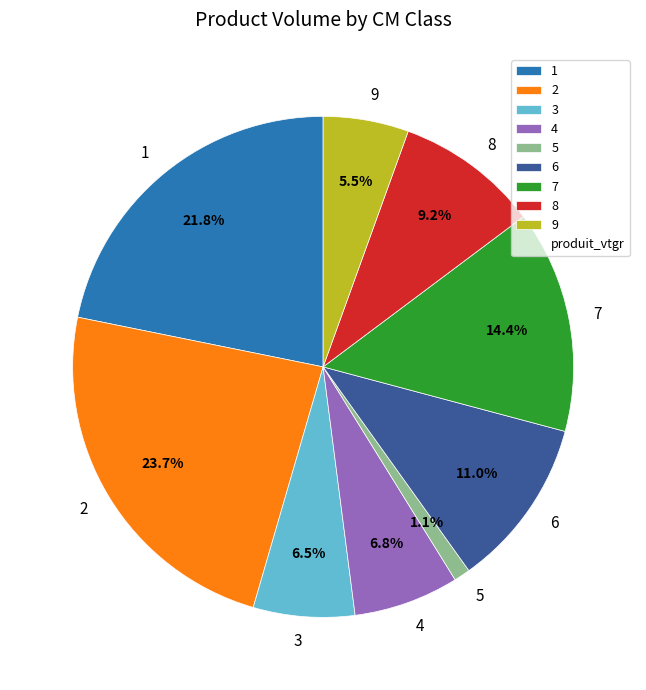

To the nearest percent, what is the difference between the 6 and 8 slice percentages?

2%